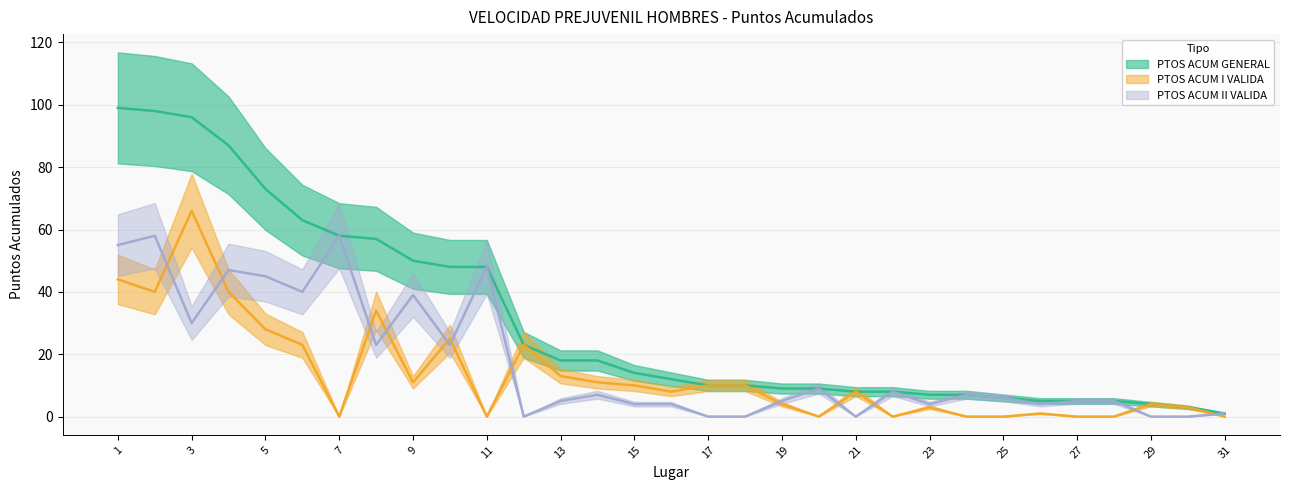

What is the difference between the second highest and second lowest values in the PTOS ACUM I VALIDA series?

44